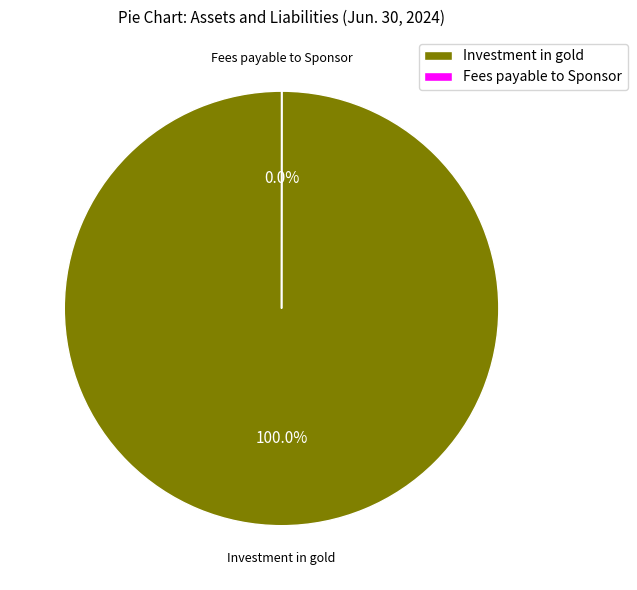

Which category has the biggest portion of the pie?

Investment in gold